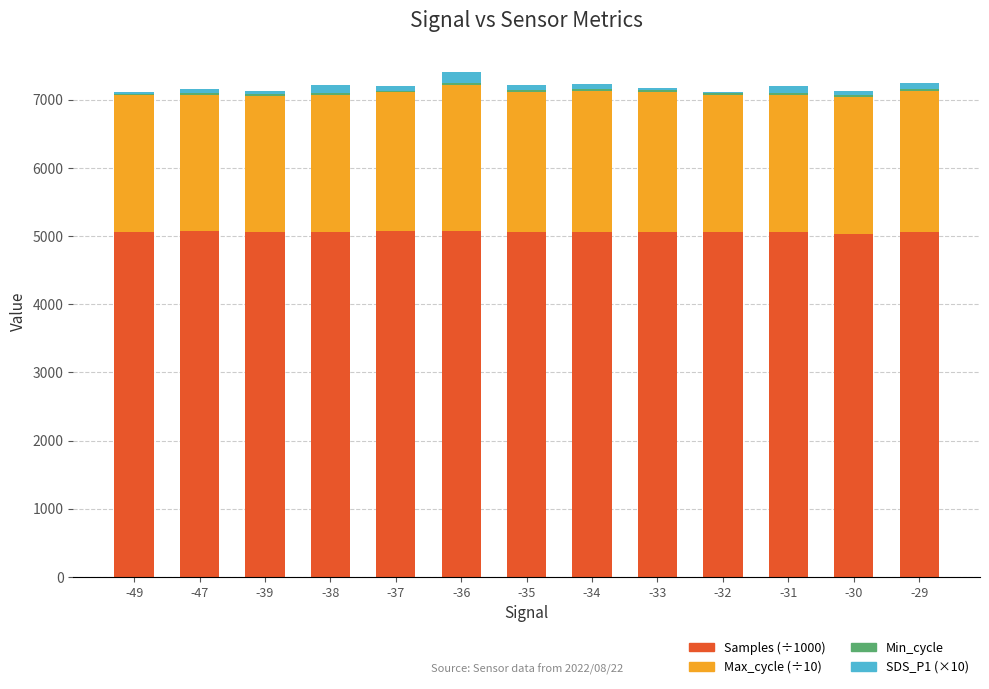

What is the lowest value of the Samples (÷1000) series?

5037.0